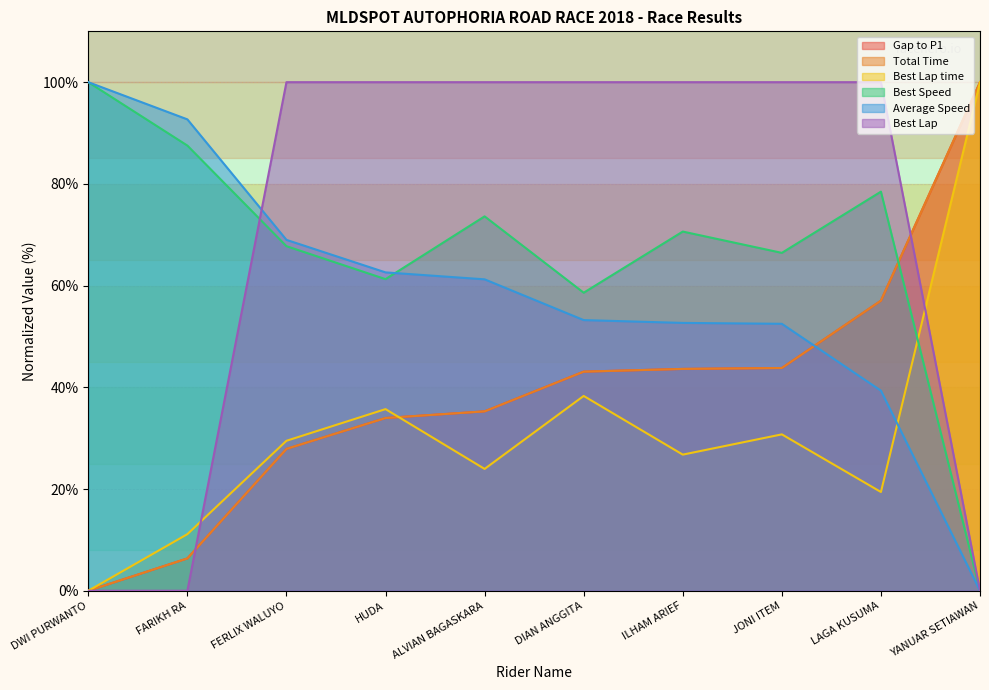

What is the approximate value of Best Lap time at YANUAR SETIAWAN?

100.0